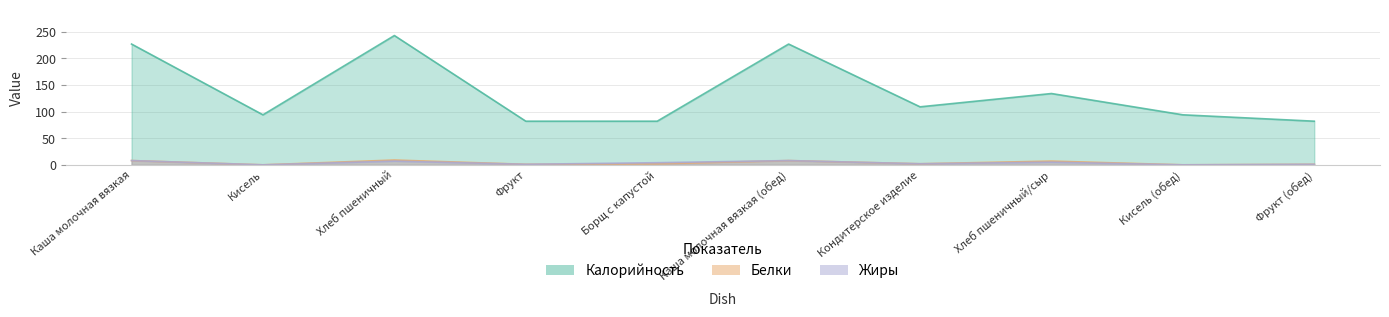

Which series has the largest total across all categories?

Калорийность